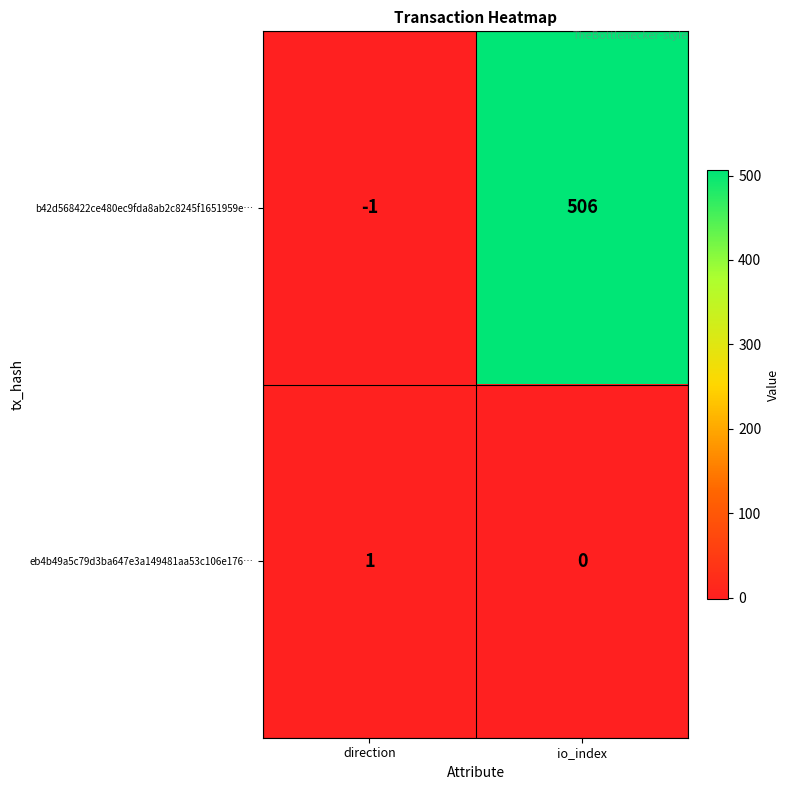

Reading left to right, extract all data points from this chart.

b42d568422ce480ec9fda8ab2c8245f1651959e…: -1	506
eb4b49a5c79d3ba647e3a149481aa53c106e176…: 1	0